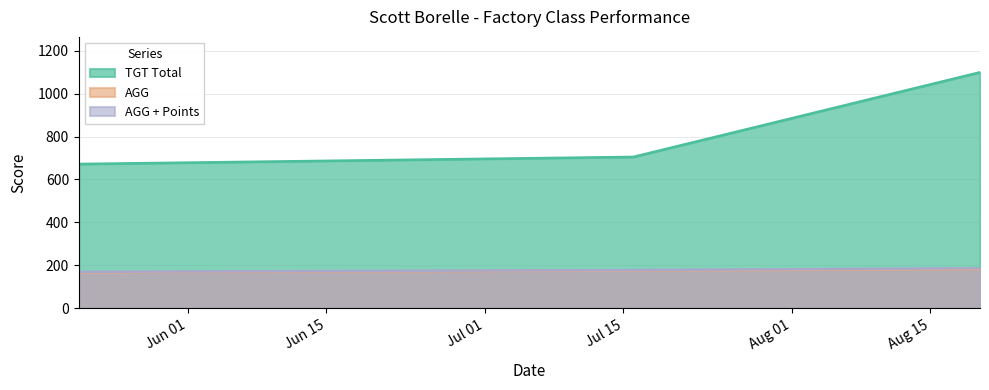

Reading left to right, transcribe all the data shown in this chart.

TGT Total: 2022-05-21=672.0	2022-07-16=705.0	2022-08-20=1099.0
AGG: 2022-05-21=168.0	2022-07-16=176.2	2022-08-20=183.2
AGG + Points: 2022-05-21=170.0	2022-07-16=178.2	2022-08-20=187.2